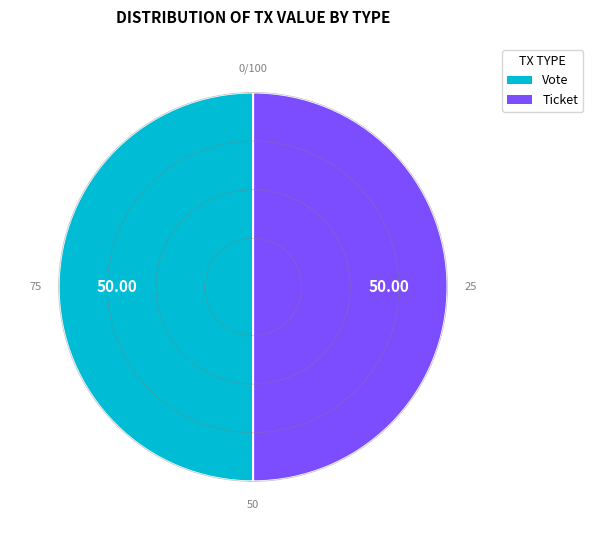

Combined, do Vote and Ticket account for over 50%?

Yes